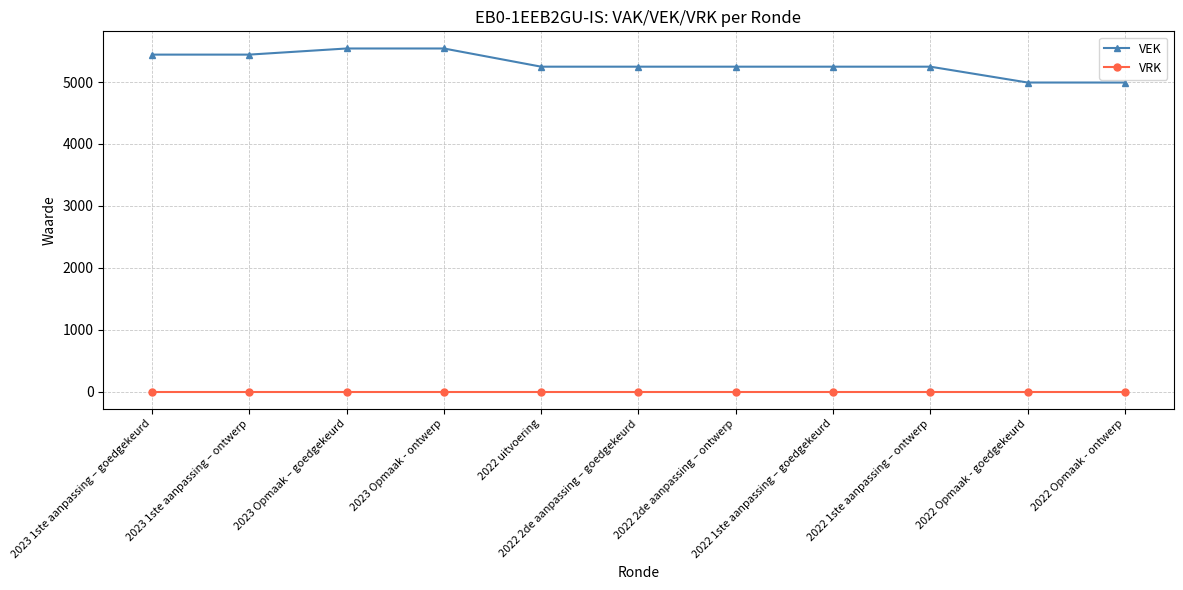

Which series has the widest spread of values?

VEK